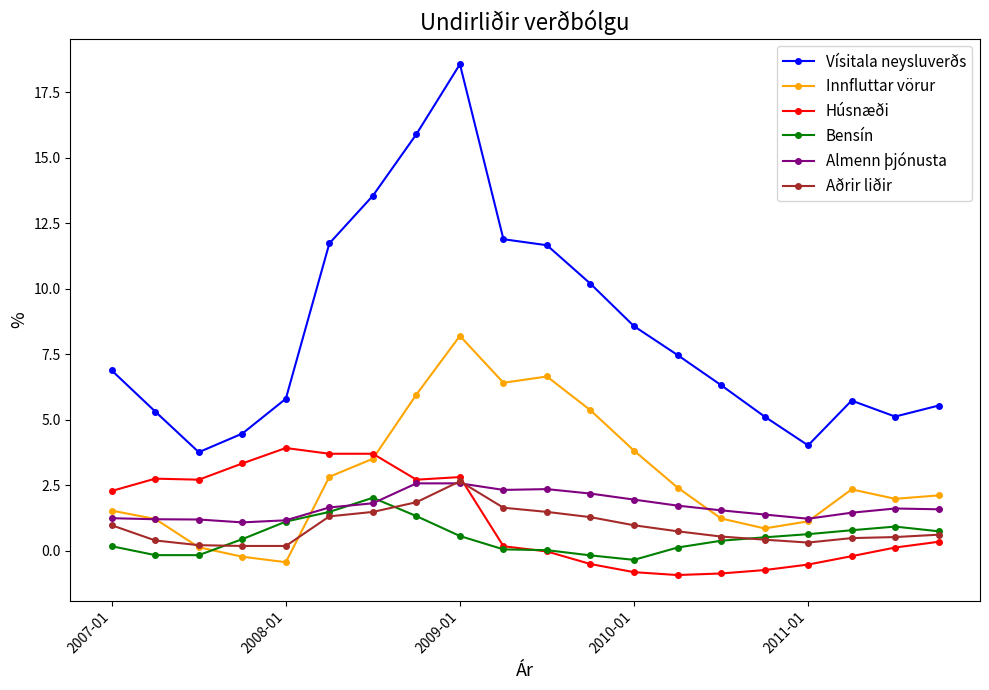

What is the difference between the maximum and minimum values in the Aðrir liðir series?

2.5